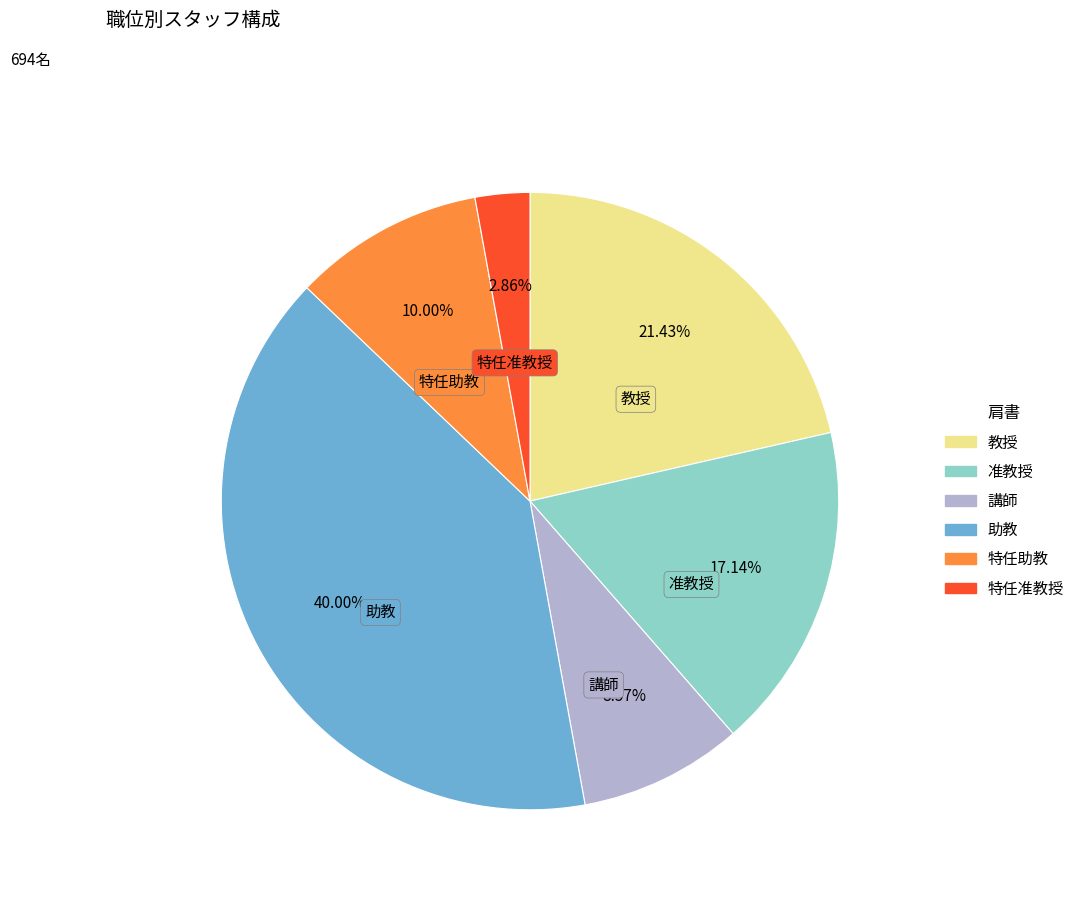

Does any single category account for the majority?

No